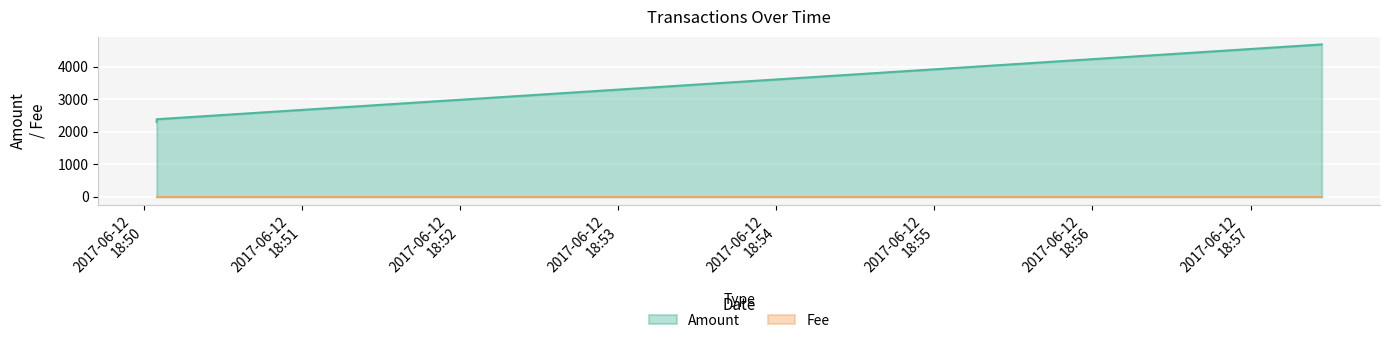

Rank the series by their average value, from highest to lowest.

Amount, Fee